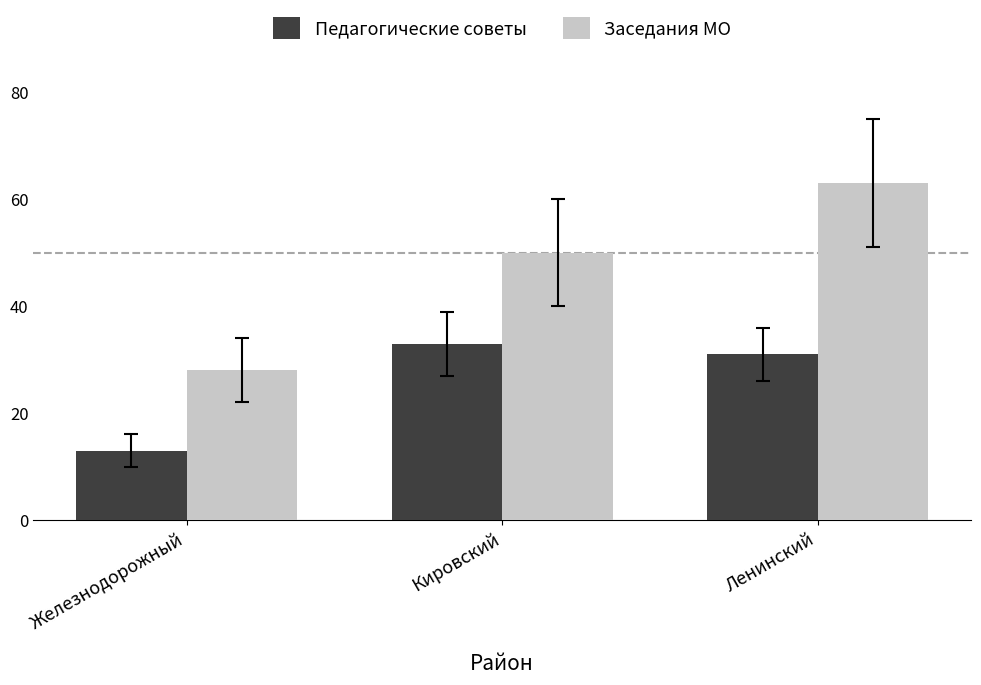

Reading left to right, what are all the values shown in this chart?

Педагогические советы: 13	33	31
Заседания МО: 28	50	63